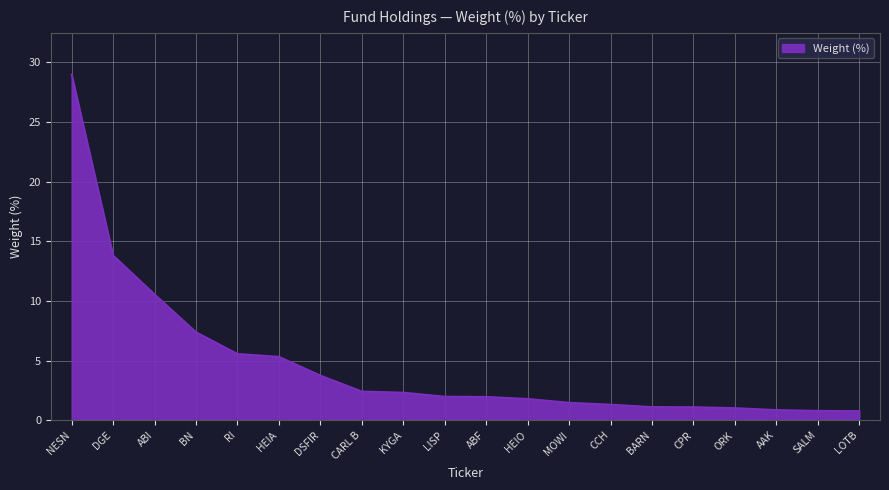

What value does the data have at BN?

7.4